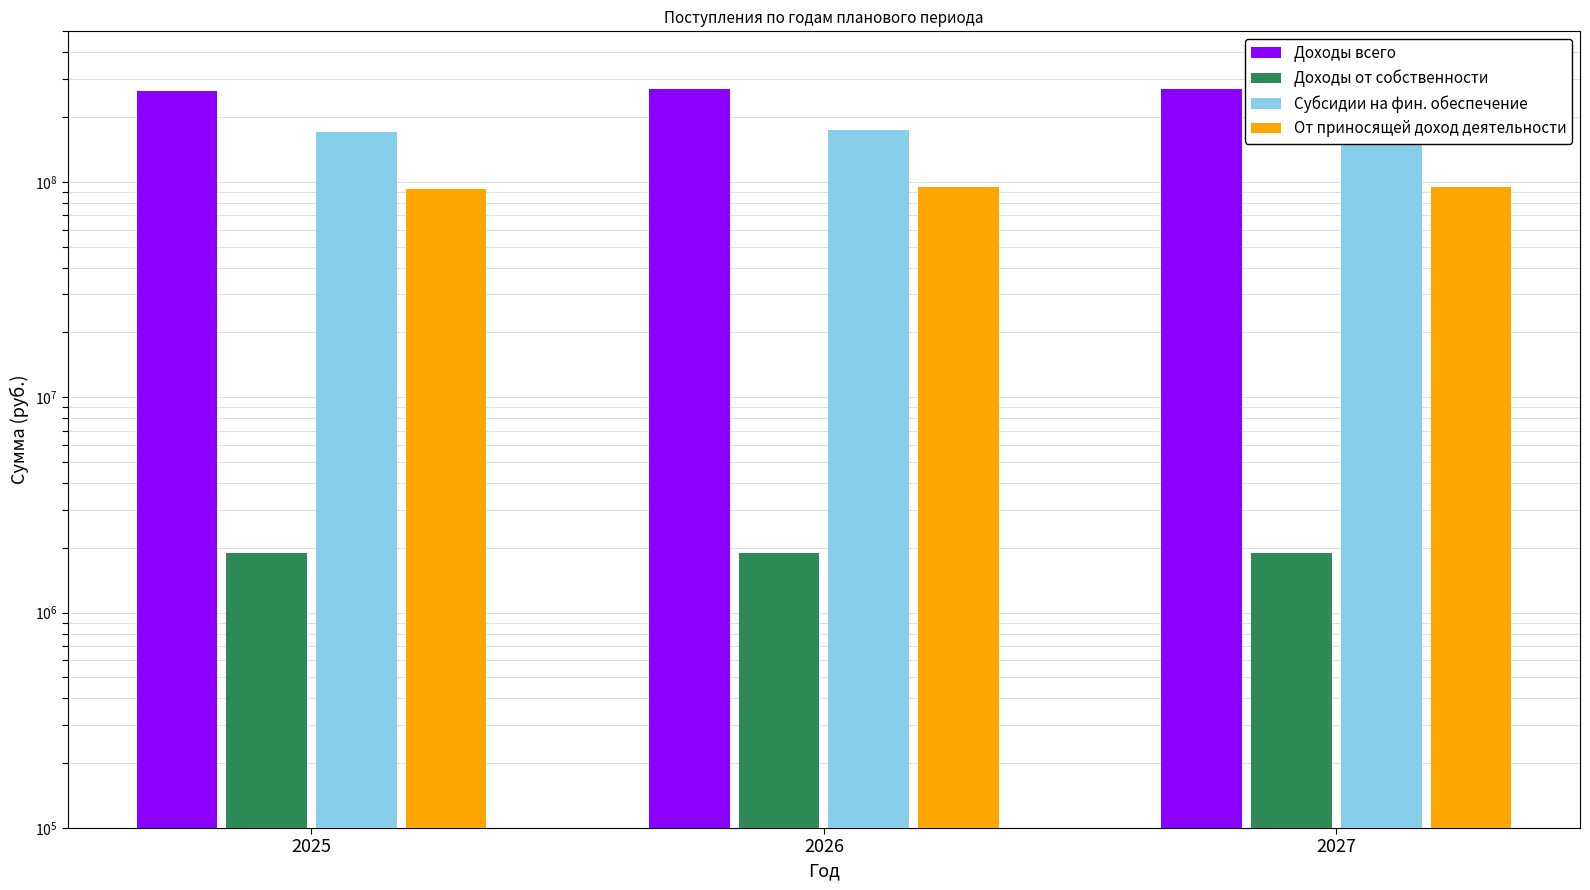

Does the chart contain stacked bars?

No